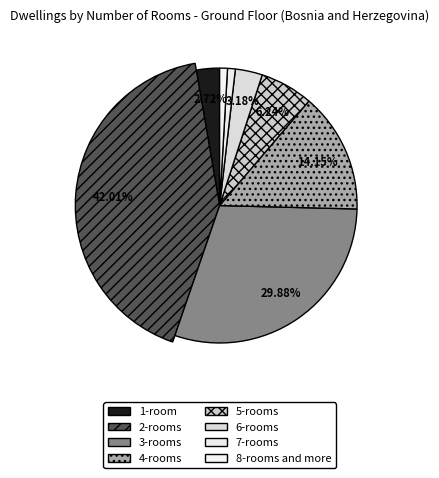

What is the ratio of the value at 3-rooms to the value at 1-room?

11.0